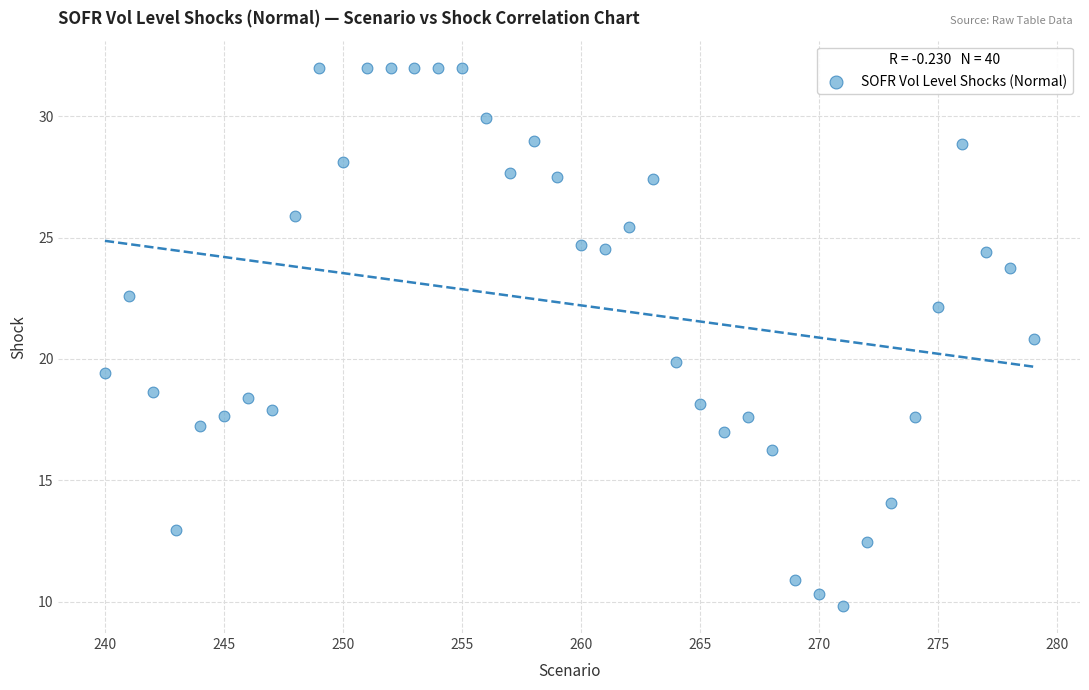

What is the range of Y values (max minus min)?

22.2